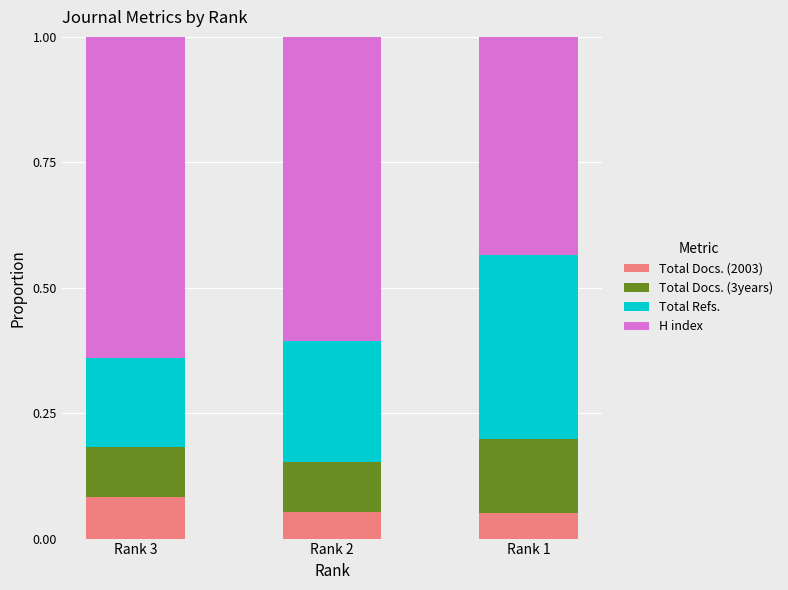

What are all the series names shown in the legend?

Total Docs. (2003), Total Docs. (3years), Total Refs., H index